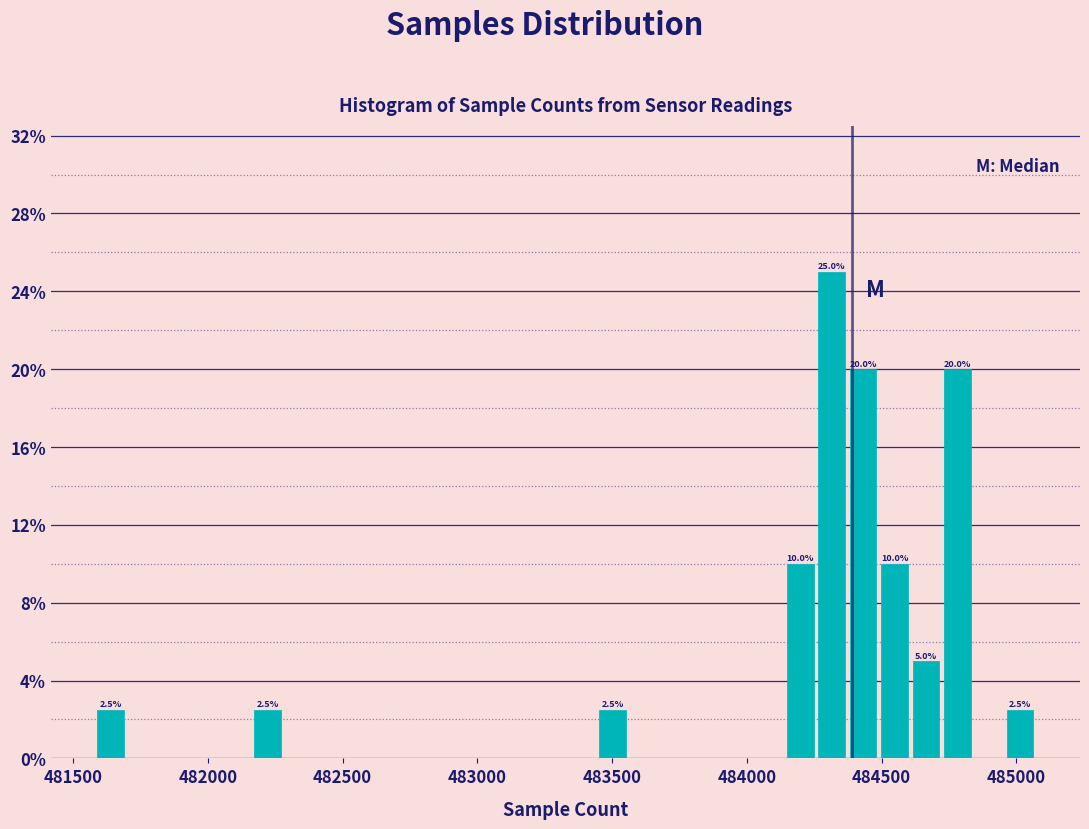

Around what value on the x-axis is the tallest bar? Give the approximate position of its centre, as read against the axis.

484300